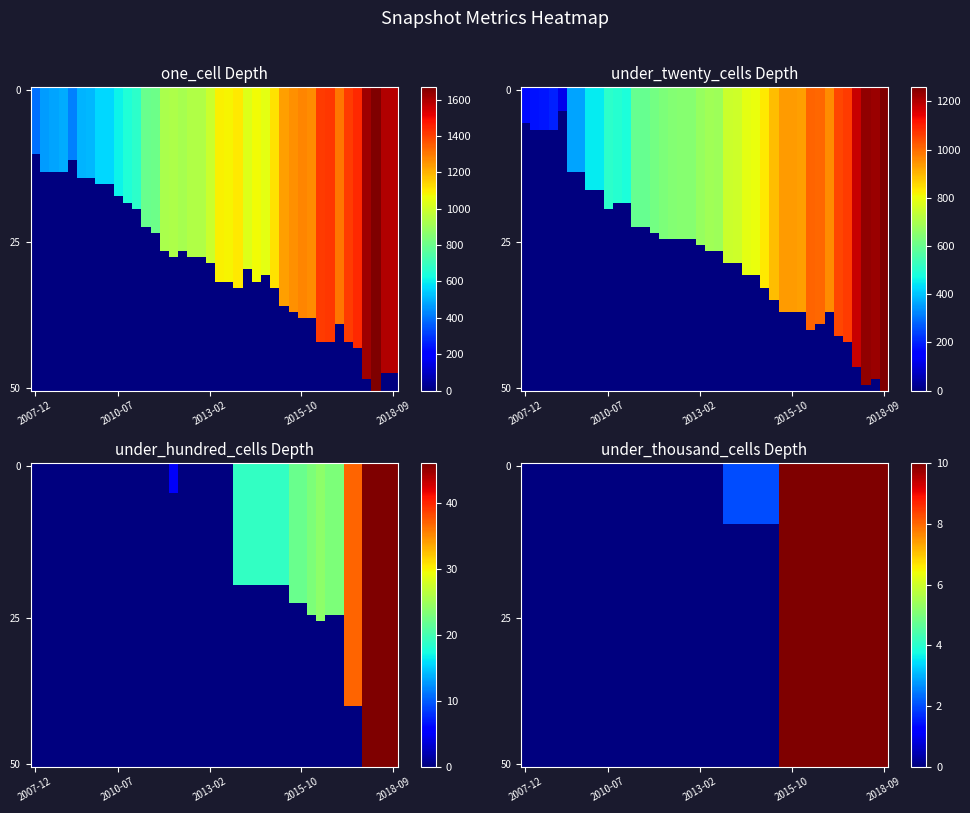

What is the total value across all series at one_cell?

19564